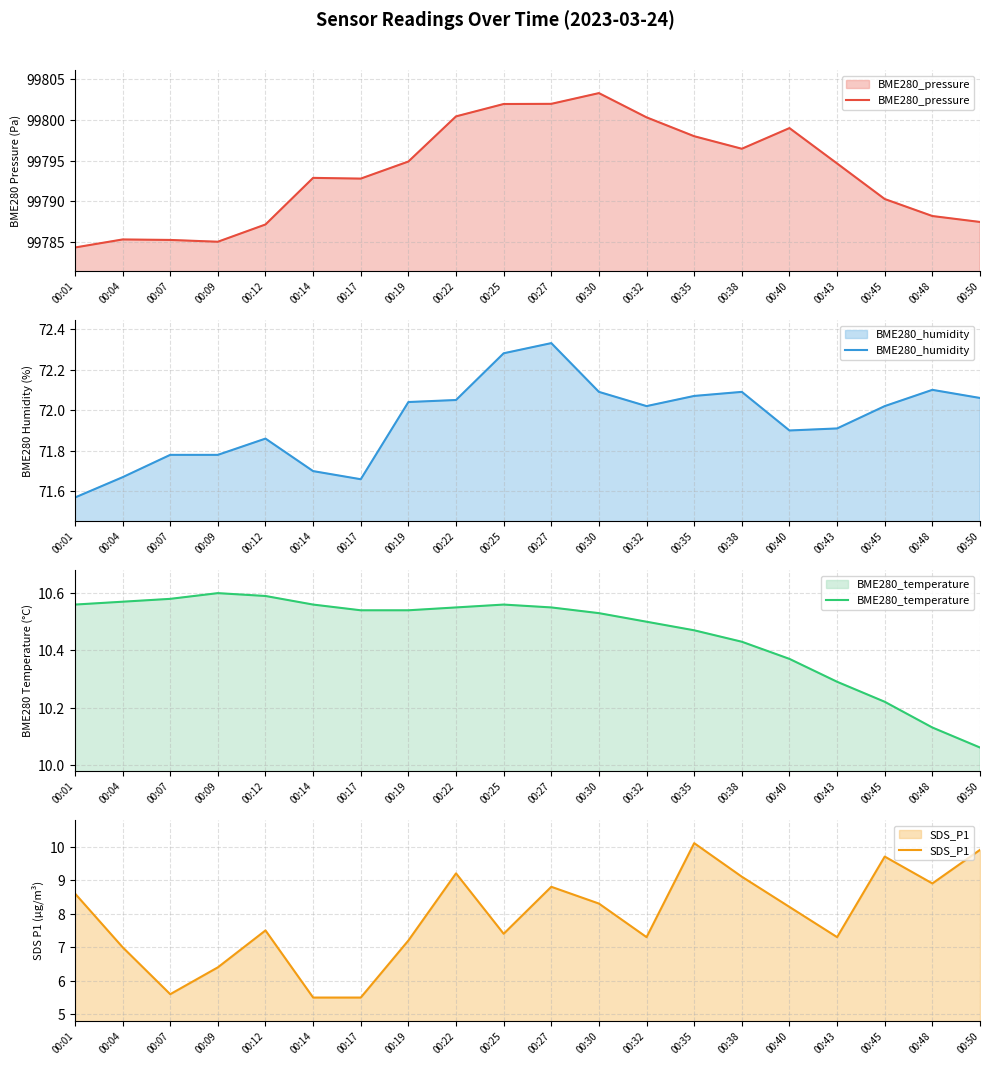

True or false: SDS_P1 and BME280_pressure intersect in this chart.

False